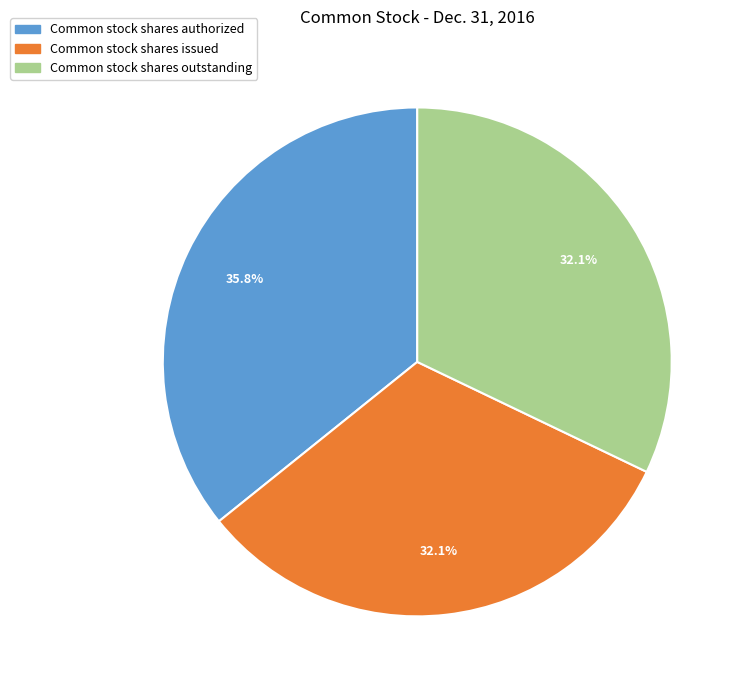

To the nearest percent, what is the combined percentage of Common stock shares authorized and Common stock shares outstanding?

68%